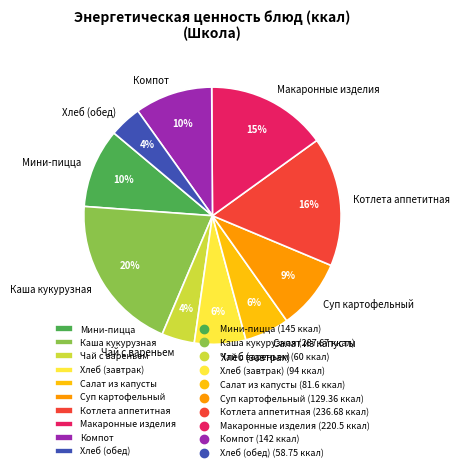

To the nearest percent, what is the difference between the largest and smallest slice percentages?

16%